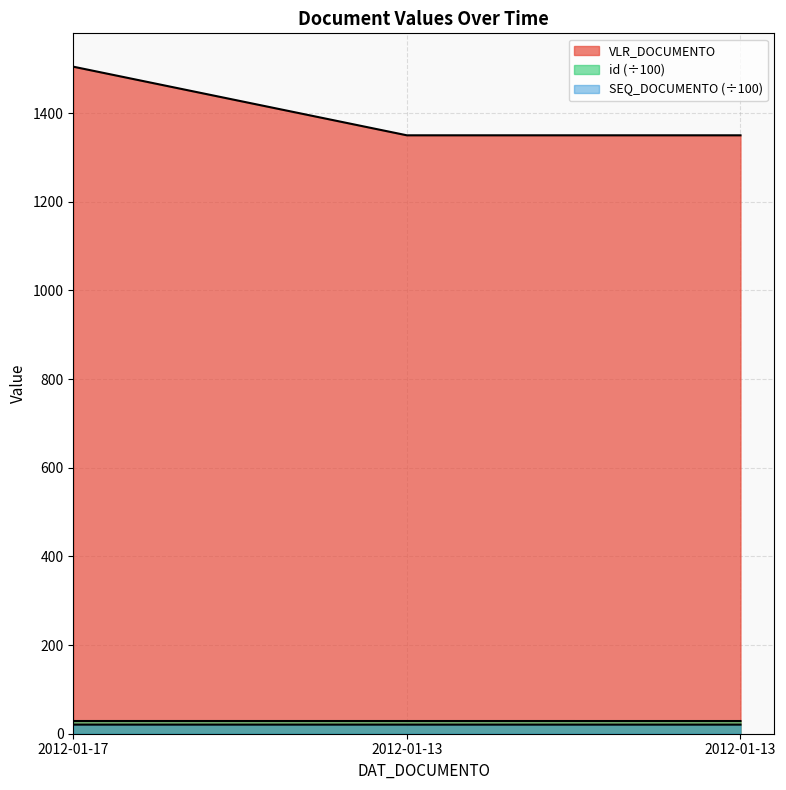

What is the value of the VLR_DOCUMENTO point at the 1st from the left?

1504.8